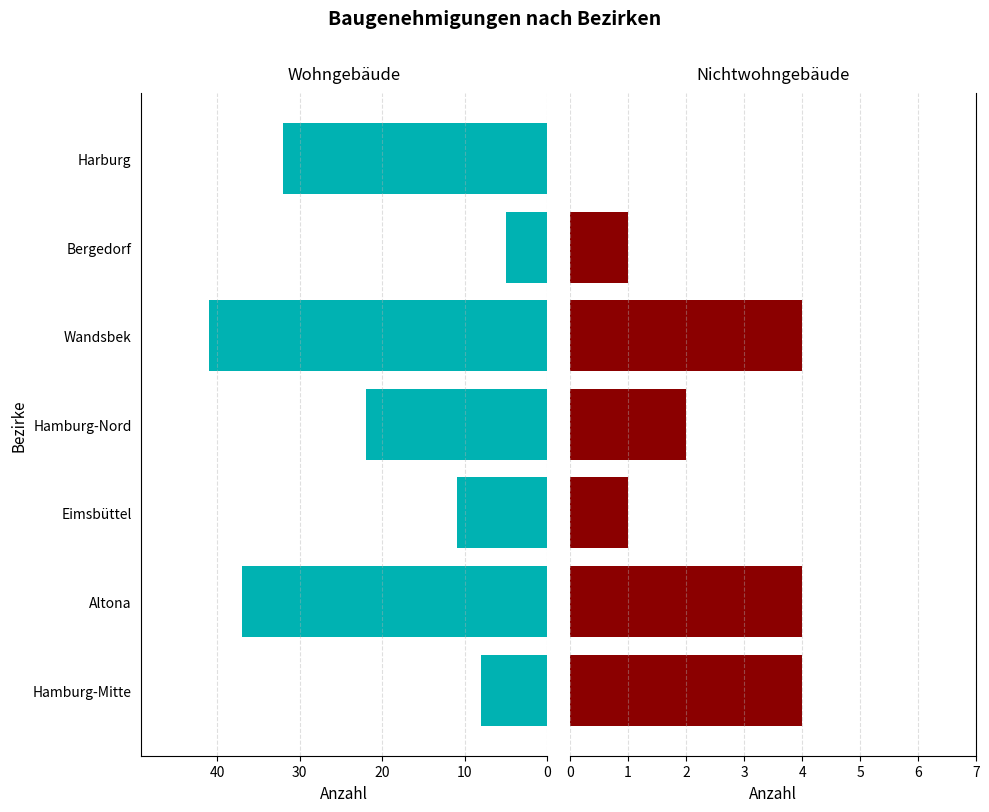

True or false: Wohngebäude has a value of 11 at Altona.

False